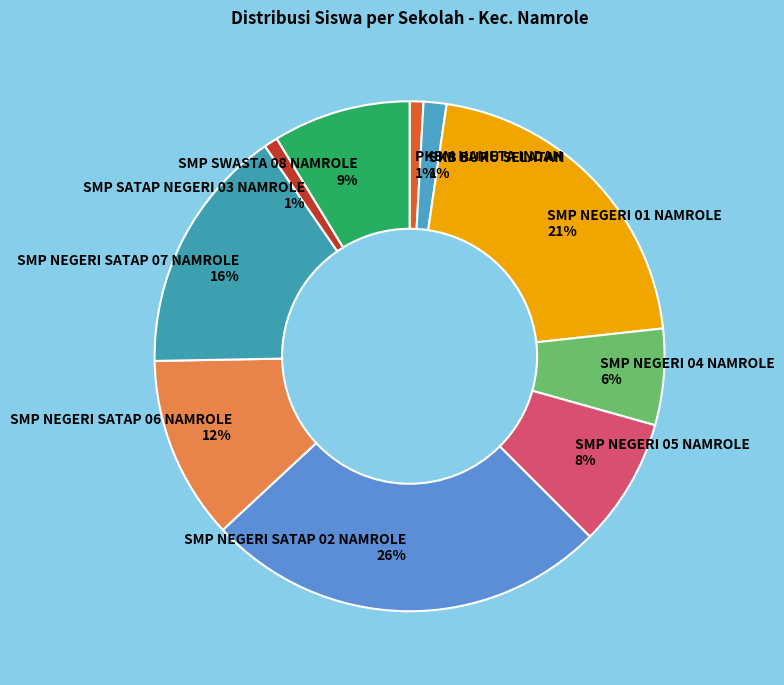

To the nearest percent, what is the difference between the largest and smallest slice percentages?

25%